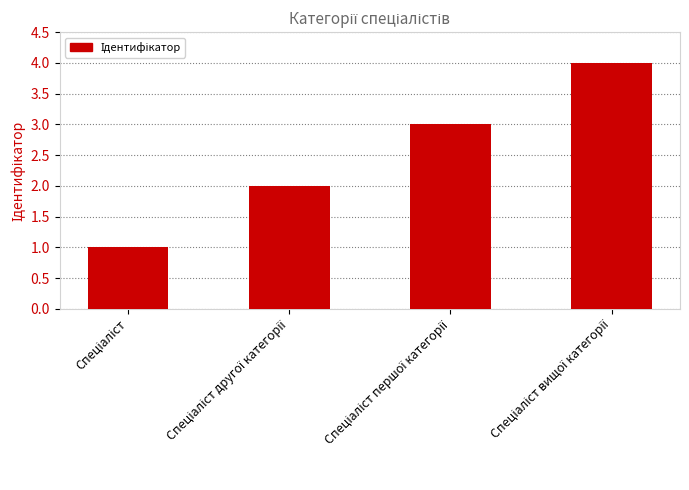

What is the maximum value shown in the chart?

4